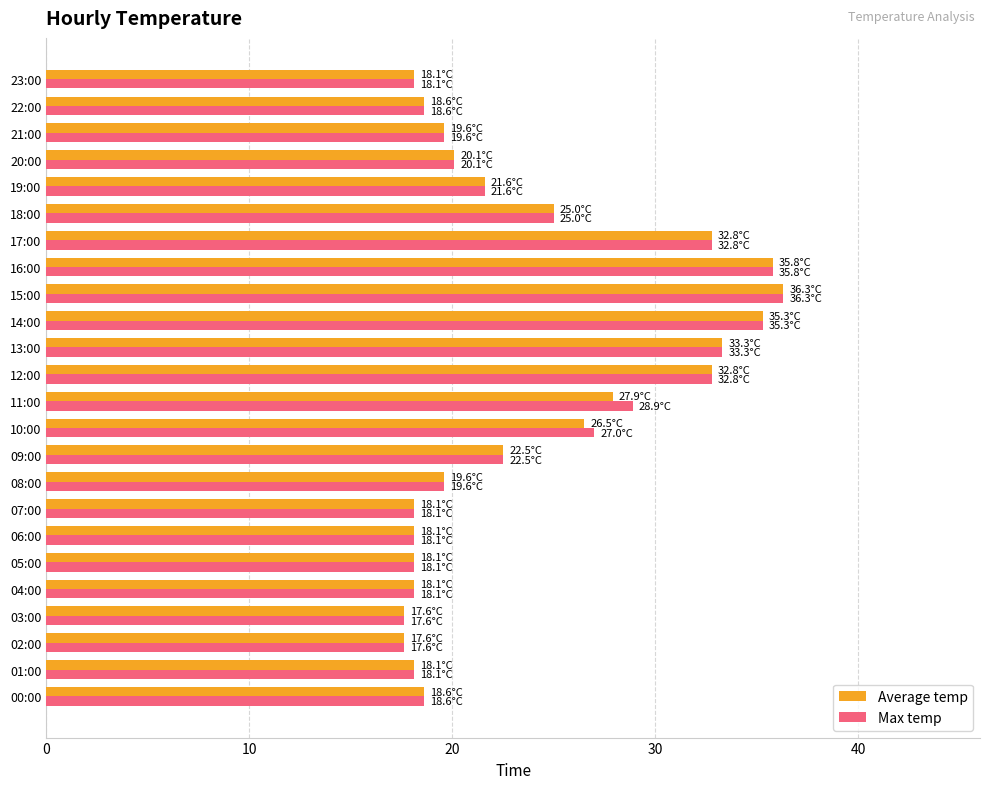

What is the total value across all series at 09:00?

45.0